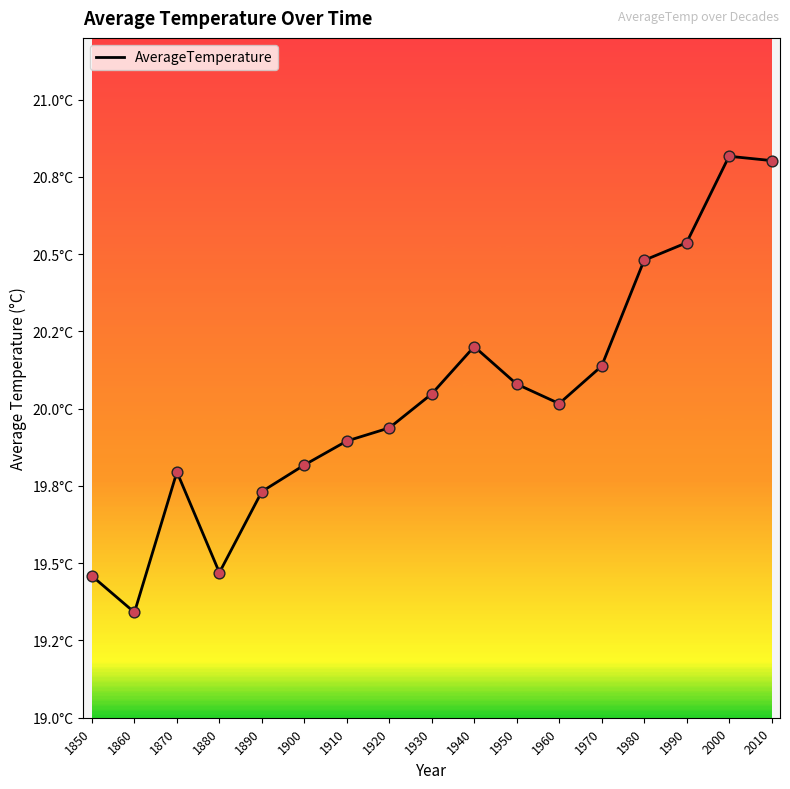

Which has a higher value, 1850 or 1900?

1900